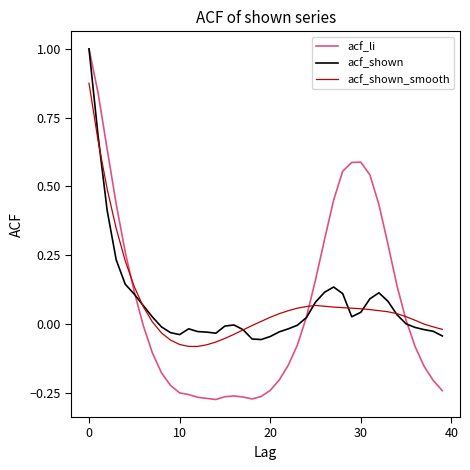

What is the maximum value for acf_li?

1.0